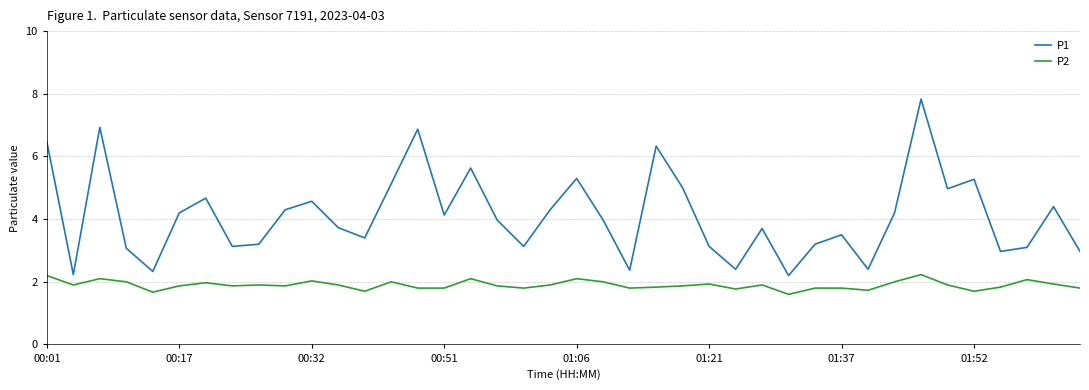

What is the maximum value for P1?

7.8